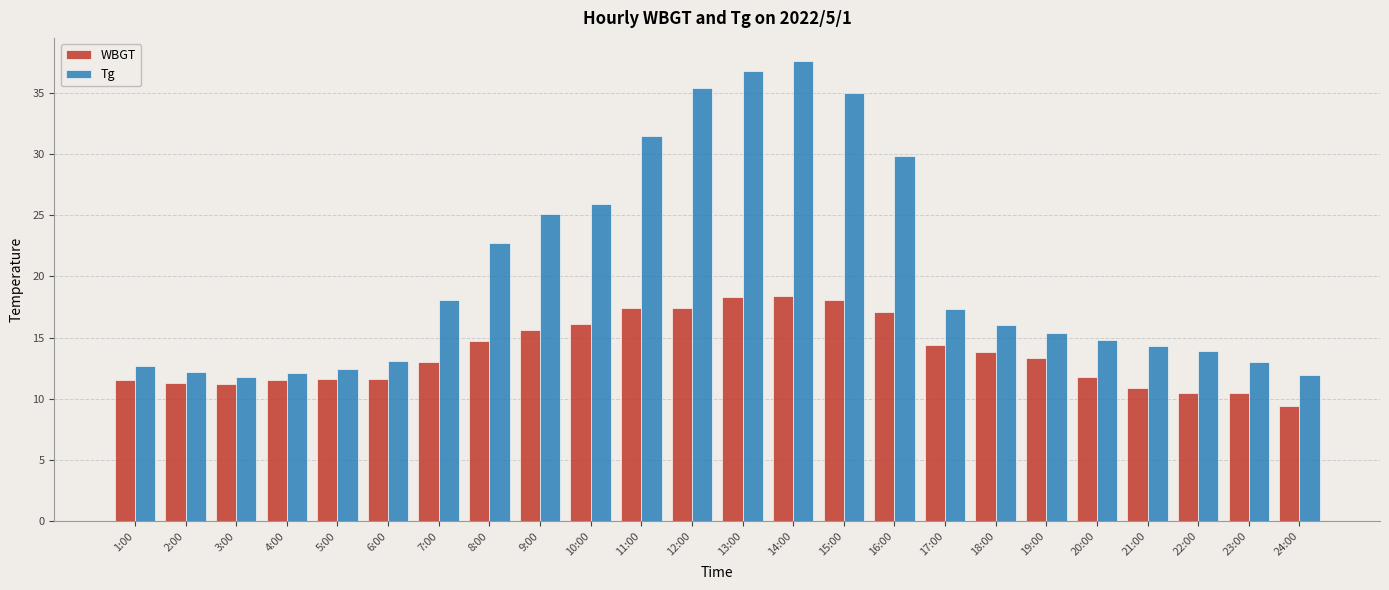

The Tg series shows 7.4 at 8:00. True or false?

False